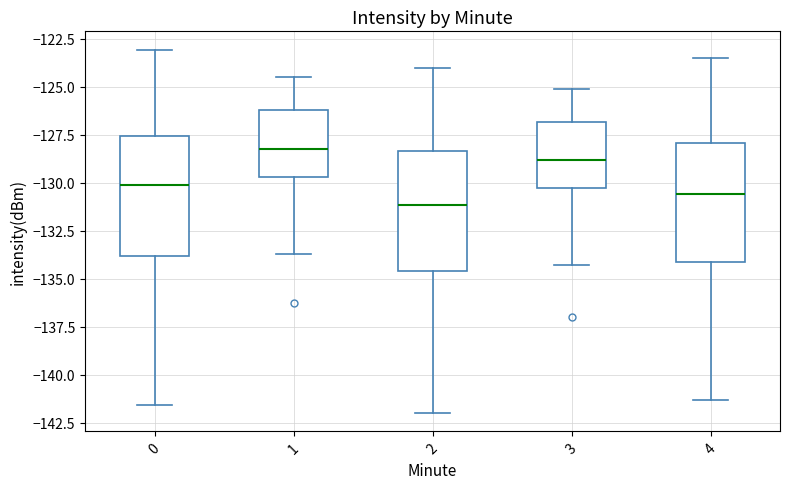

Reading left to right, read every box against the y-axis: the position of its median line, the range the box covers, and the ends of its whiskers. The values are not printed on the chart, so give them approximately, as read against the axis.

0: median -130.0, box -134.0 to -127.5, whiskers -141.5 to -123.0
1: median -128.0, box -129.5 to -126.0, whiskers -133.5 to -124.5
2: median -131.0, box -134.5 to -128.5, whiskers -142.0 to -124.0
3: median -129.0, box -130.5 to -127.0, whiskers -134.5 to -125.0
4: median -130.5, box -134.0 to -128.0, whiskers -141.5 to -123.5